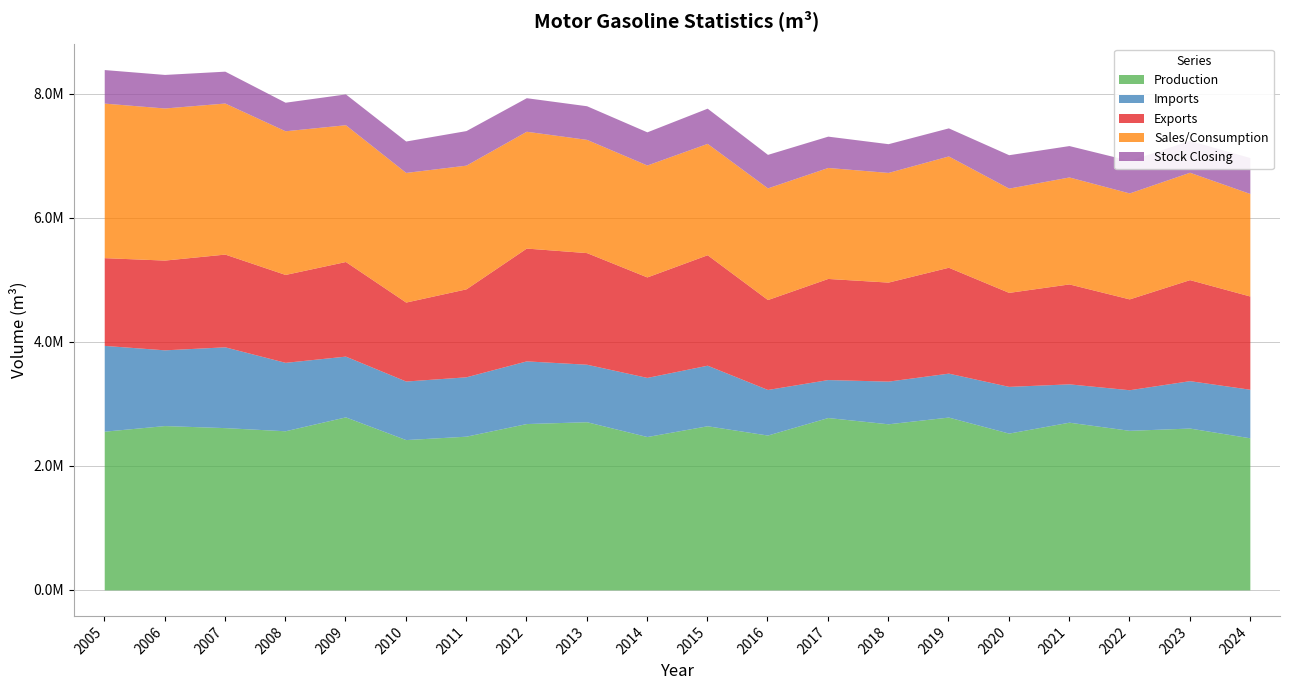

Is the value of Exports at 2023 greater than the value of Imports at 2020?

Yes